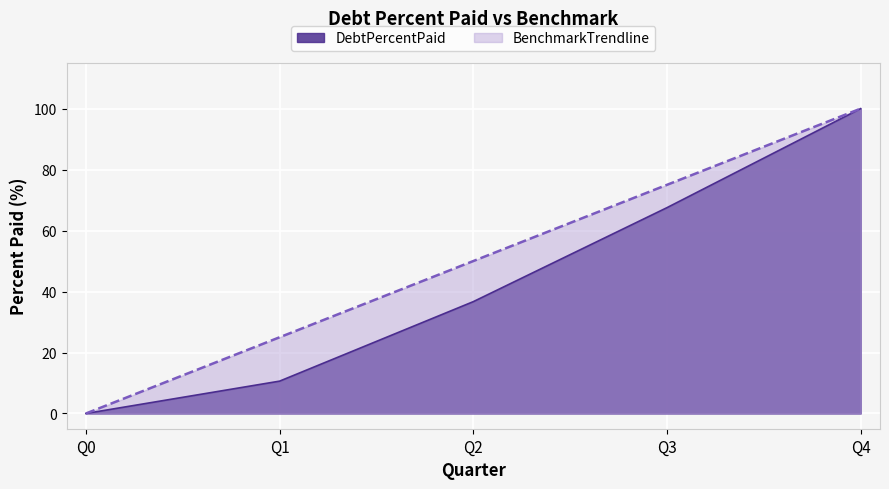

At Q4, list the series in order from largest to smallest.

DebtPercentPaid, BenchmarkTrendline